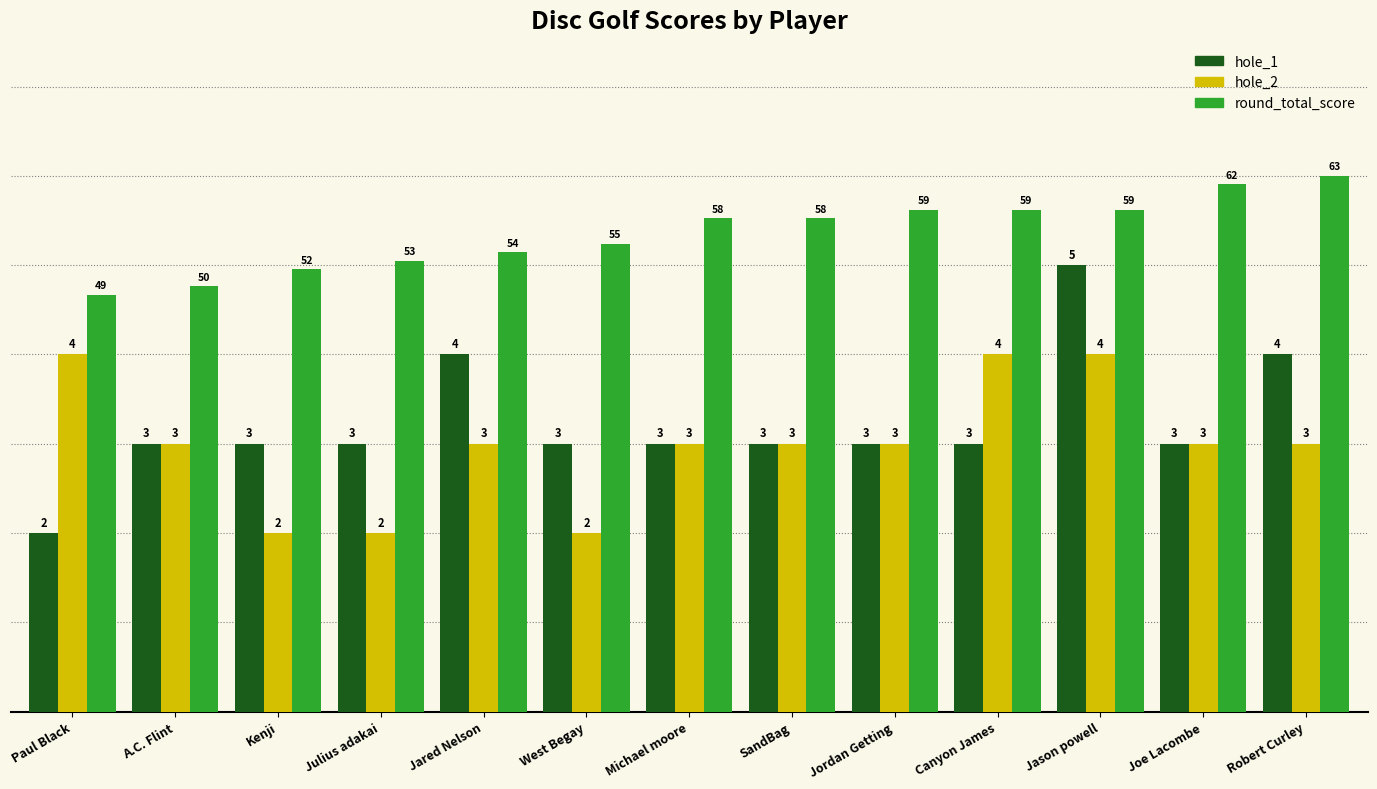

The value of round_total_score at Jason powell is 5.6. True or false?

True